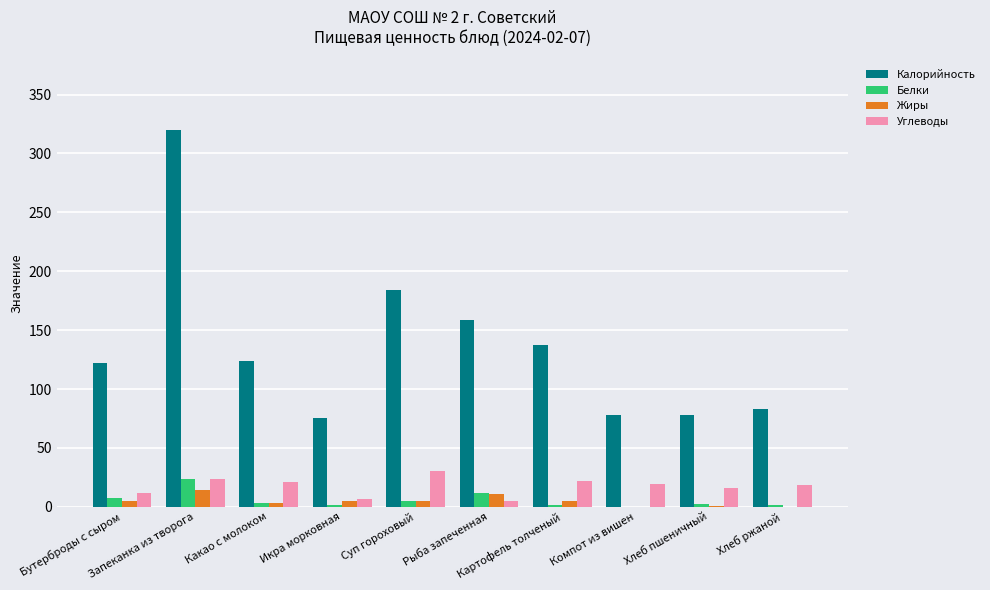

Where does the Углеводы series first go above 19?

Запеканка из творога